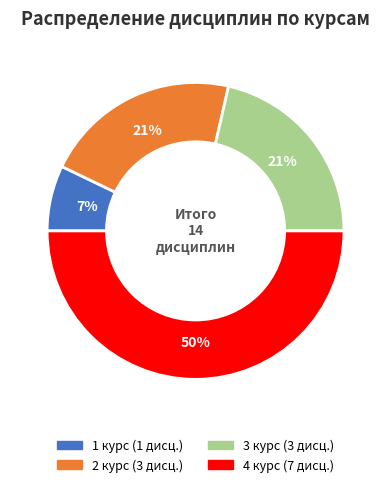

To the nearest percent, what is the average slice percentage?

25%